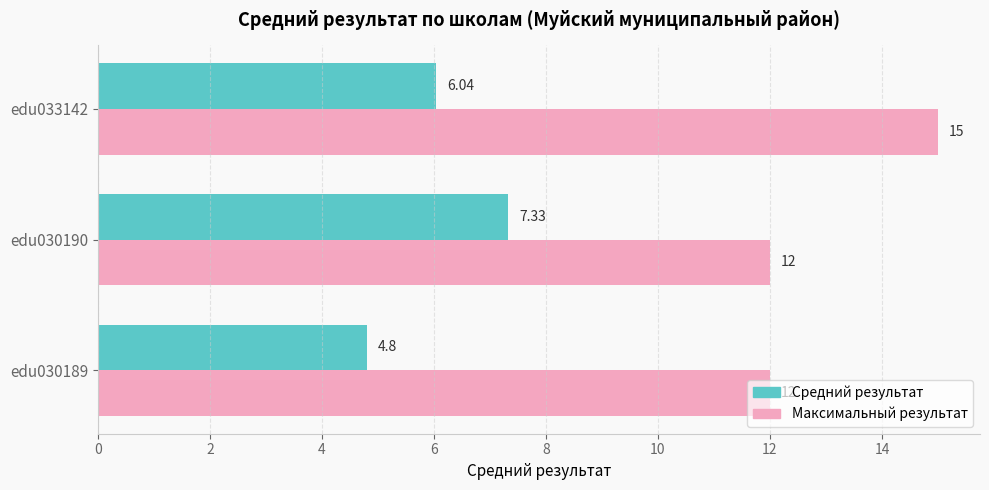

Between edu030189 and edu030190, which series saw the biggest shift?

Средний результат